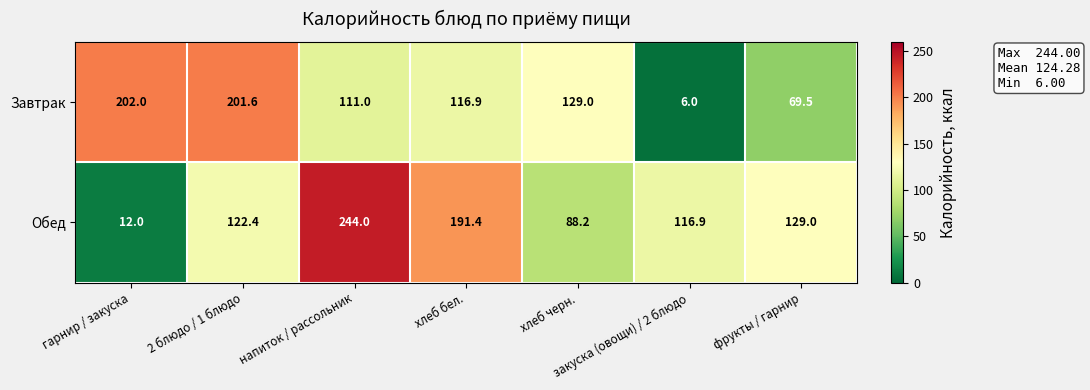

True or false: Обед has a value of 124.3 at хлеб черн..

False